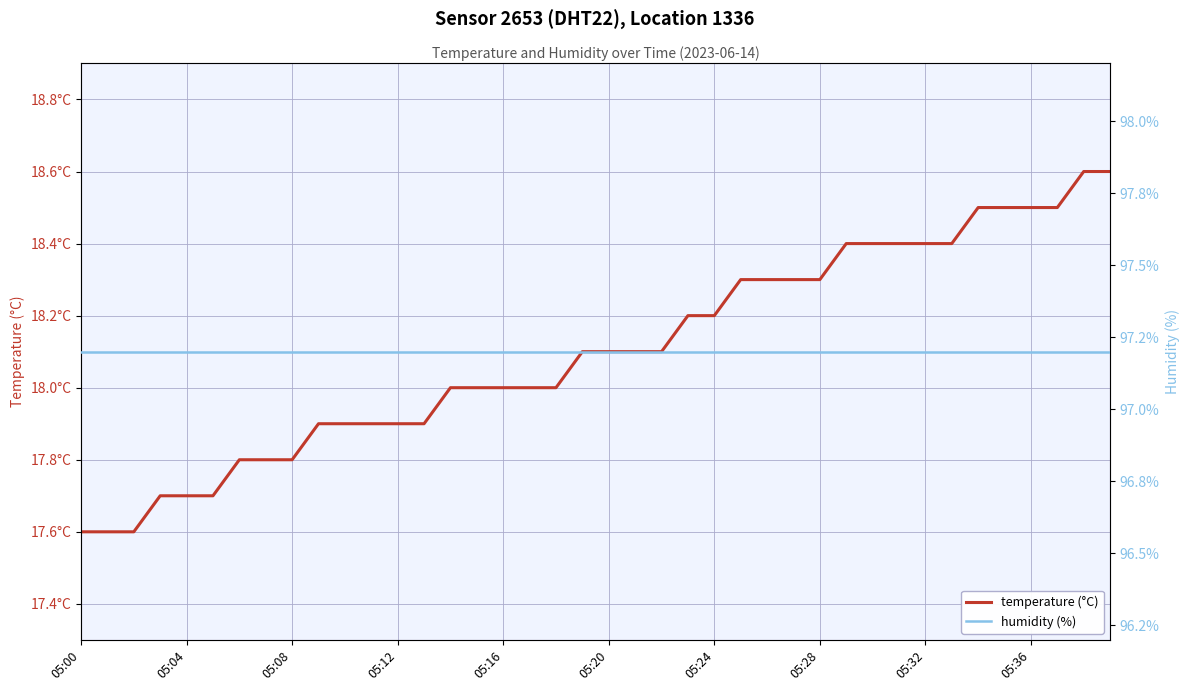

Where does the temperature series first go above 18?

19